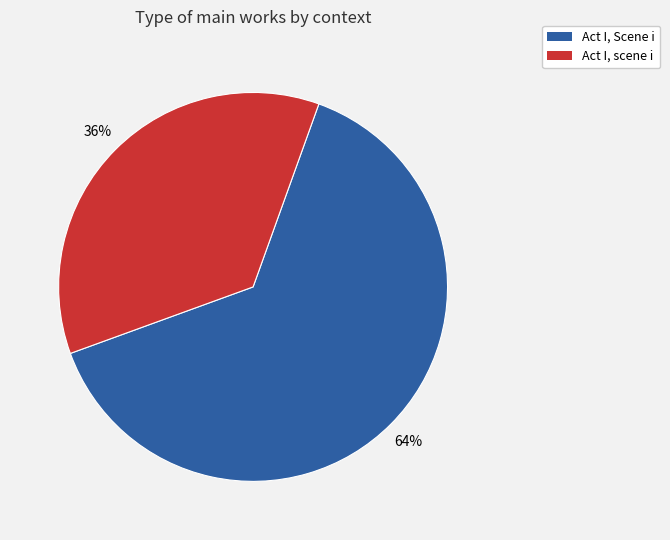

To the nearest percent, what is the combined percentage of Act I, scene i and Act I, Scene i?

100%